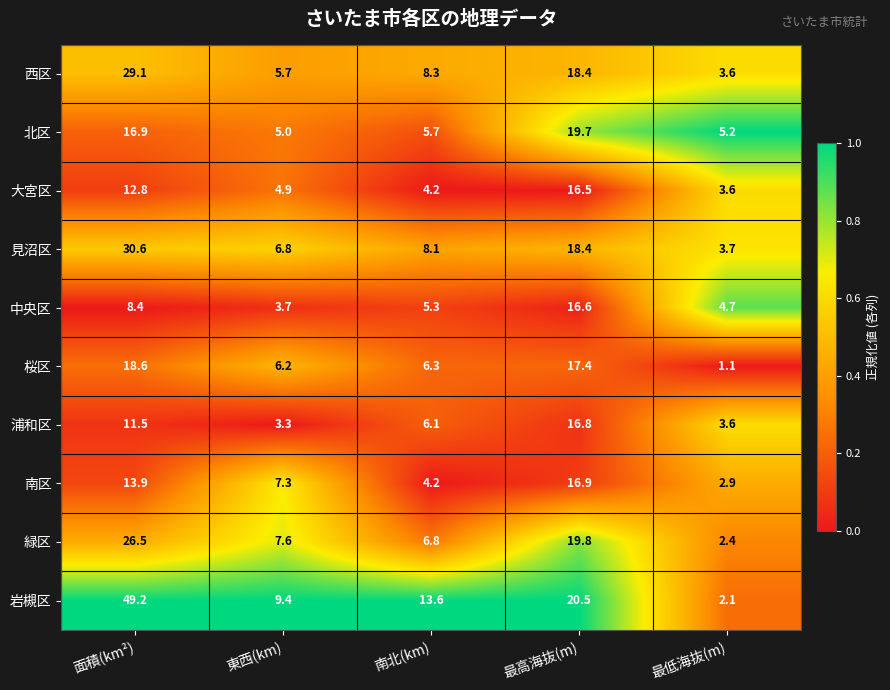

What is the spread (max minus min) of values at 最低海抜(m)?

4.1